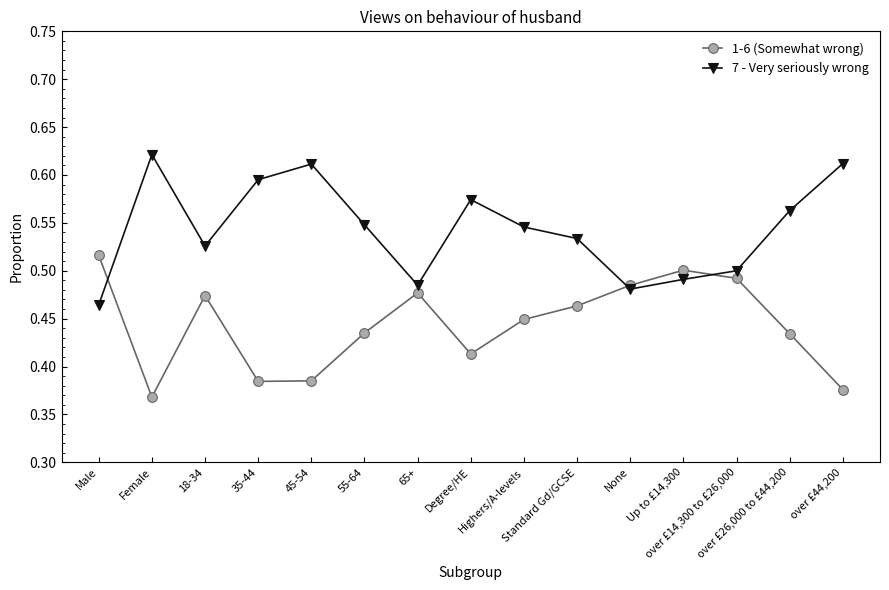

True or false: 1-6 (Somewhat wrong) has more than 0 interior local peaks.

True